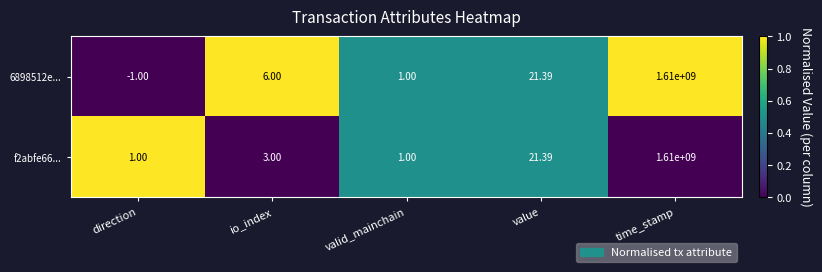

Where is 6898512e... nearest to the value 804999999?

value